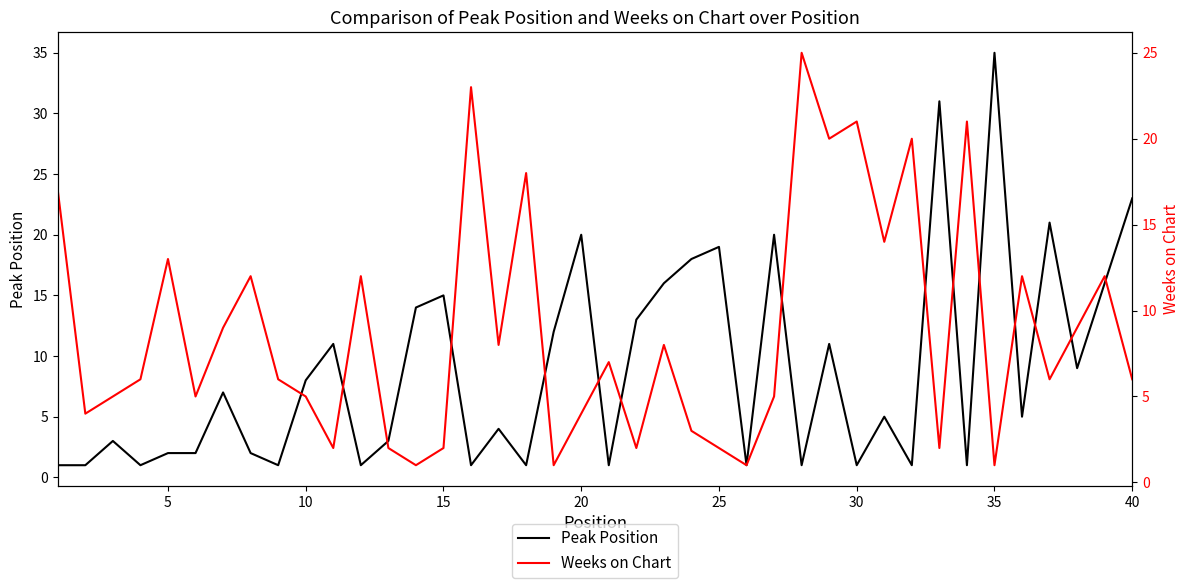

Reading right to left, transcribe all the data shown in this chart.

Peak Position: 23	16	9	21	5	35	1	31	1	5	1	11	1	20	1	19	18	16	13	1	20	12	1	4	1	15	14	3	1	11	8	1	2	7	2	2	1	3	1	1
Weeks on Chart: 6	12	9	6	12	1	21	2	20	14	21	20	25	5	1	2	3	8	2	7	4	1	18	8	23	2	1	2	12	2	5	6	12	9	5	13	6	5	4	17